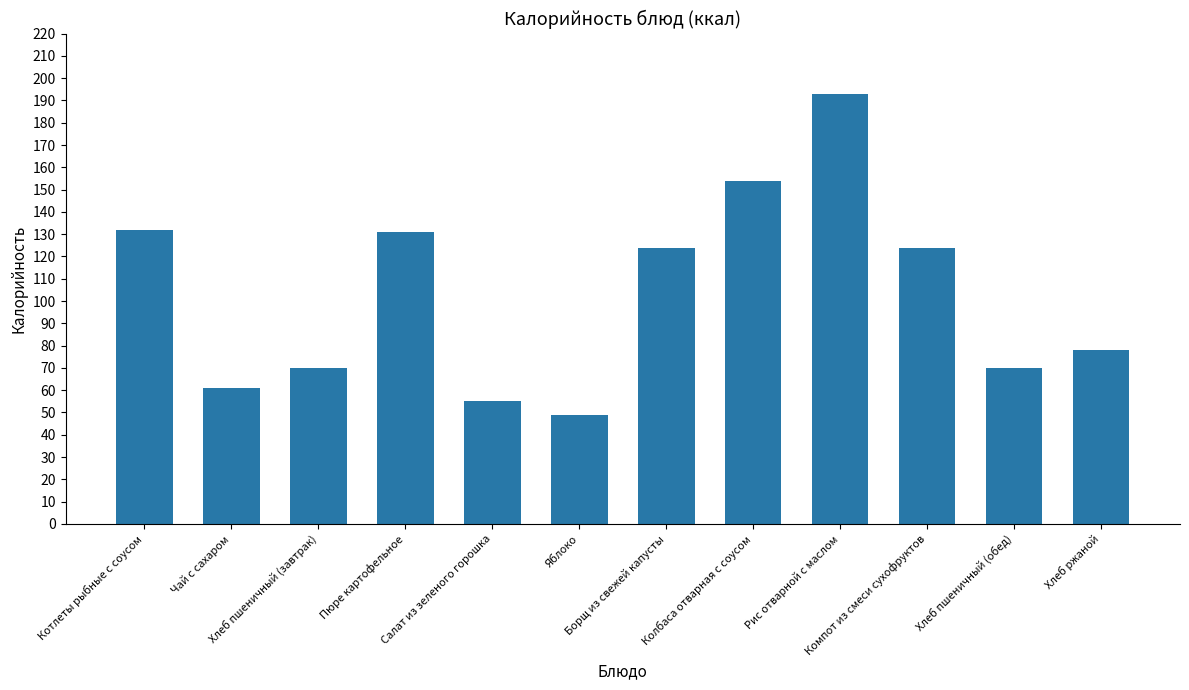

What is the value of the 9th bar from the left?

193